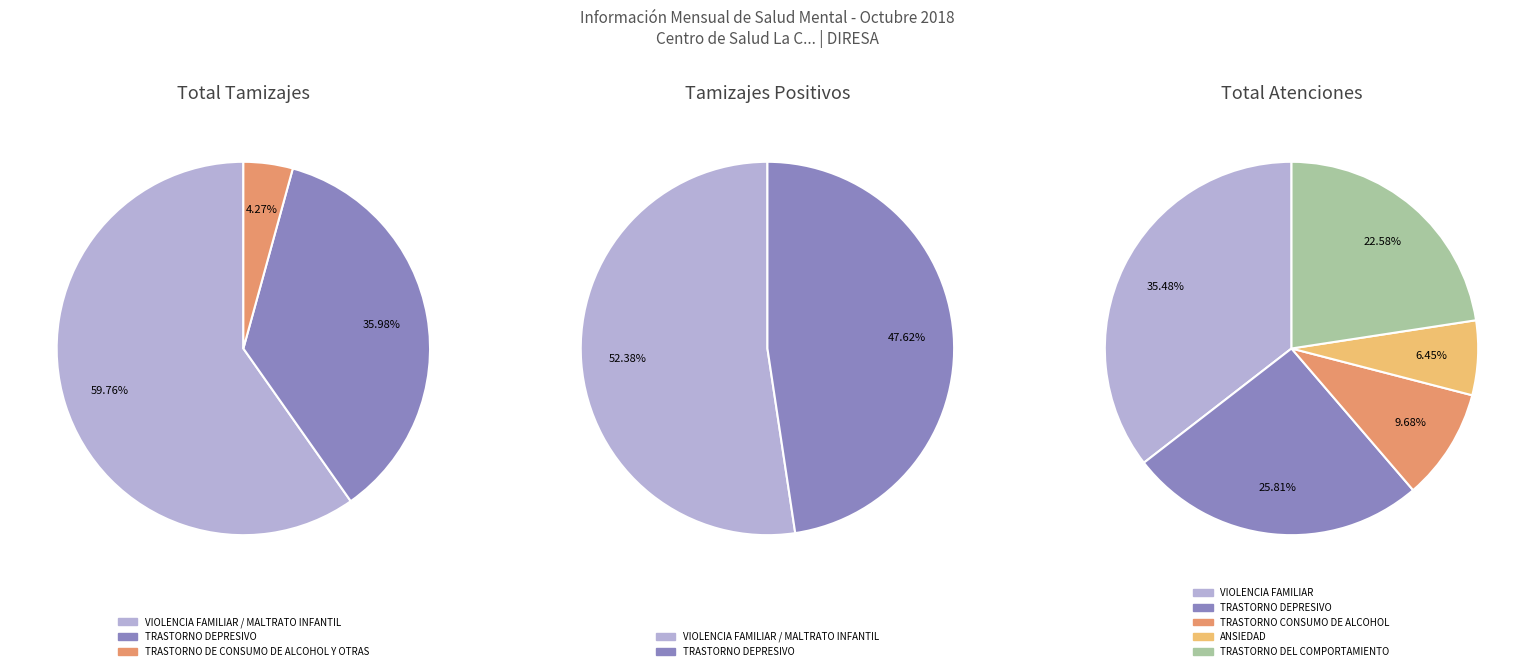

To the nearest percent, what percentage of the pie is TRASTORNO DEPRESIVO?

36%